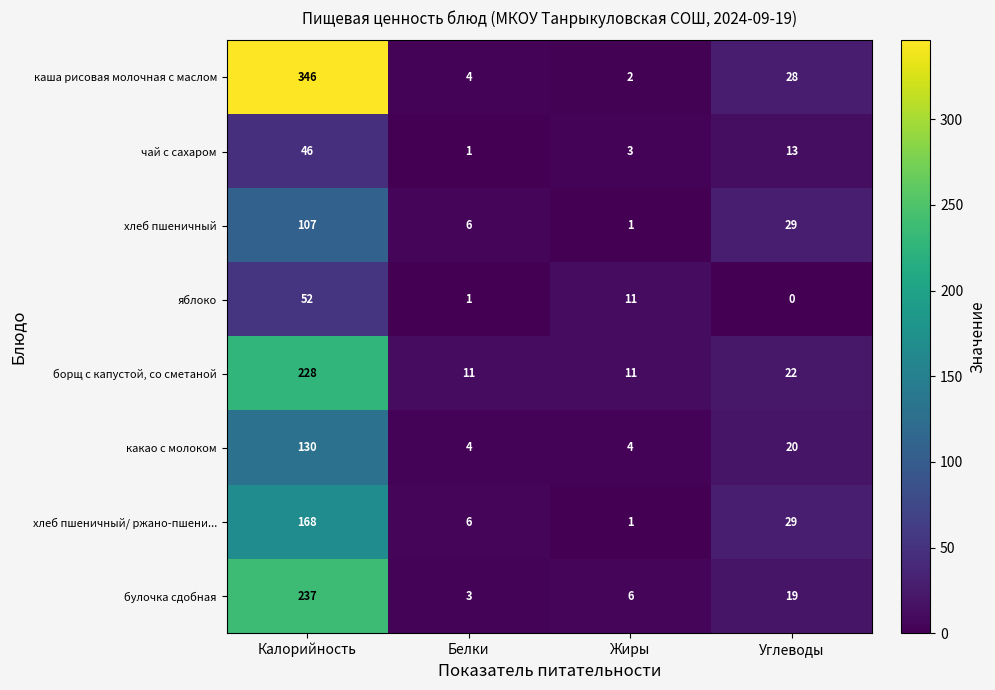

True or false: хлеб пшеничный has a value of 43 at Калорийность.

False